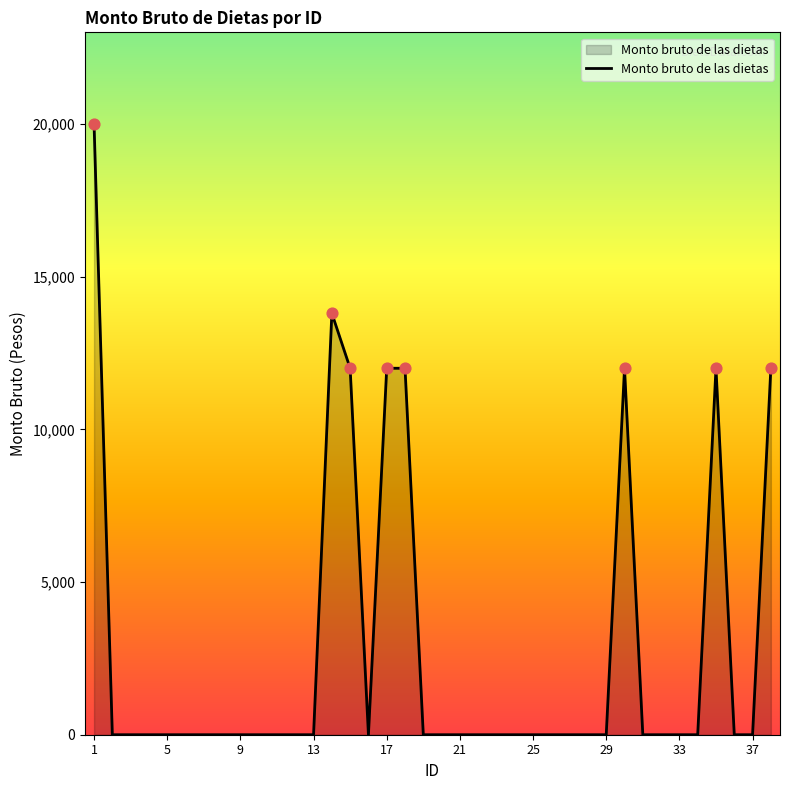

What is the greatest value displayed?

20000.0